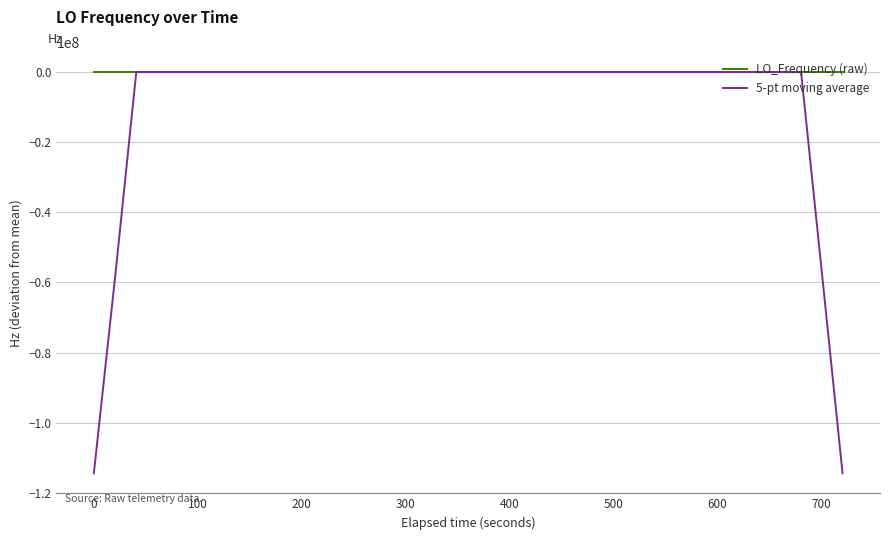

Which series has the widest spread of values?

5-pt moving average